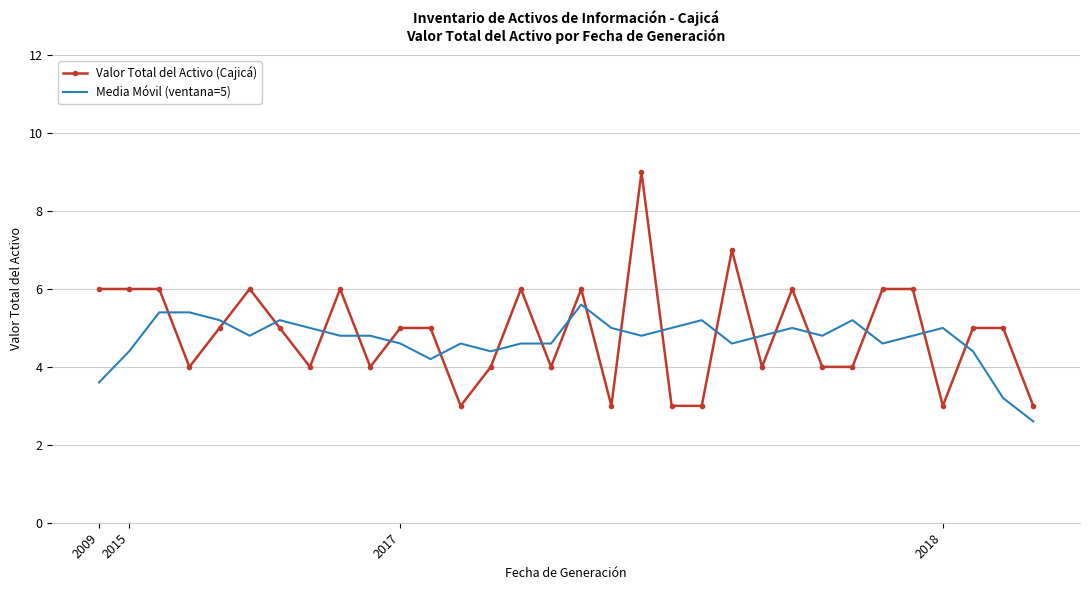

After their last crossing, which series has the higher values: Valor Total del Activo (Cajicá) or Media Móvil (ventana=5)?

Valor Total del Activo (Cajicá)